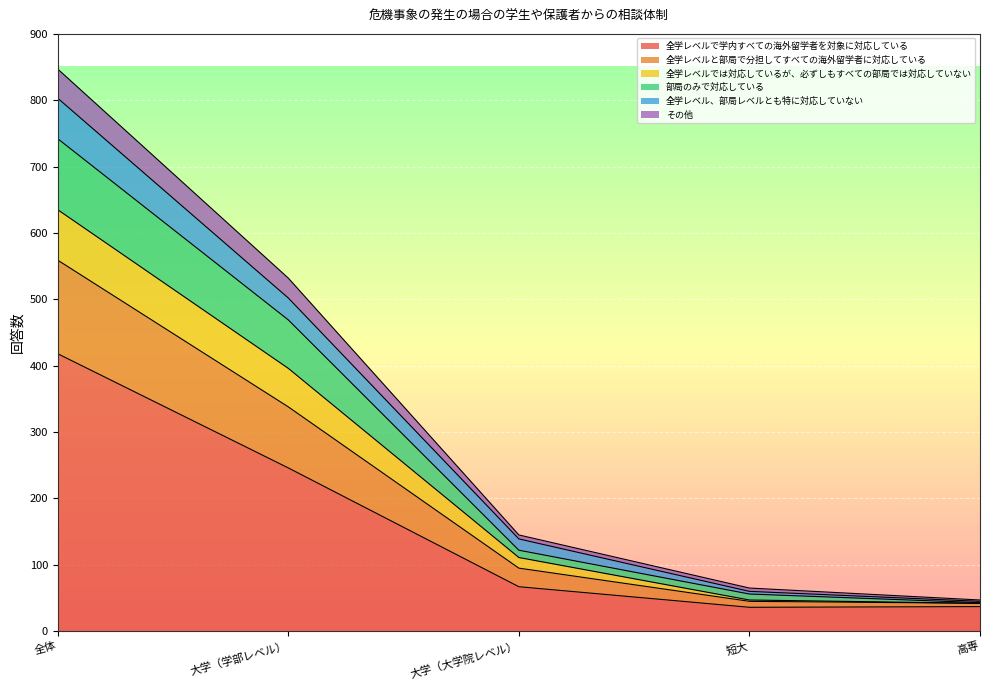

How many data points in 全学レベルで学内すべての海外留学者を対象に対応している are above 67?

2